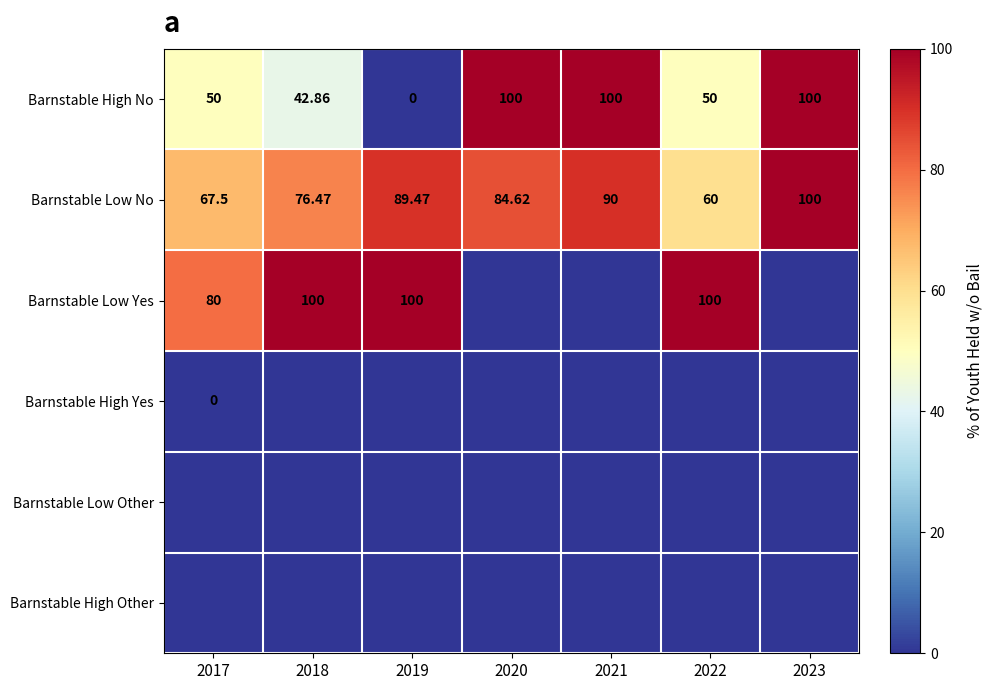

What is the sum of the Barnstable High No values at 2020 and 2017?

150.0